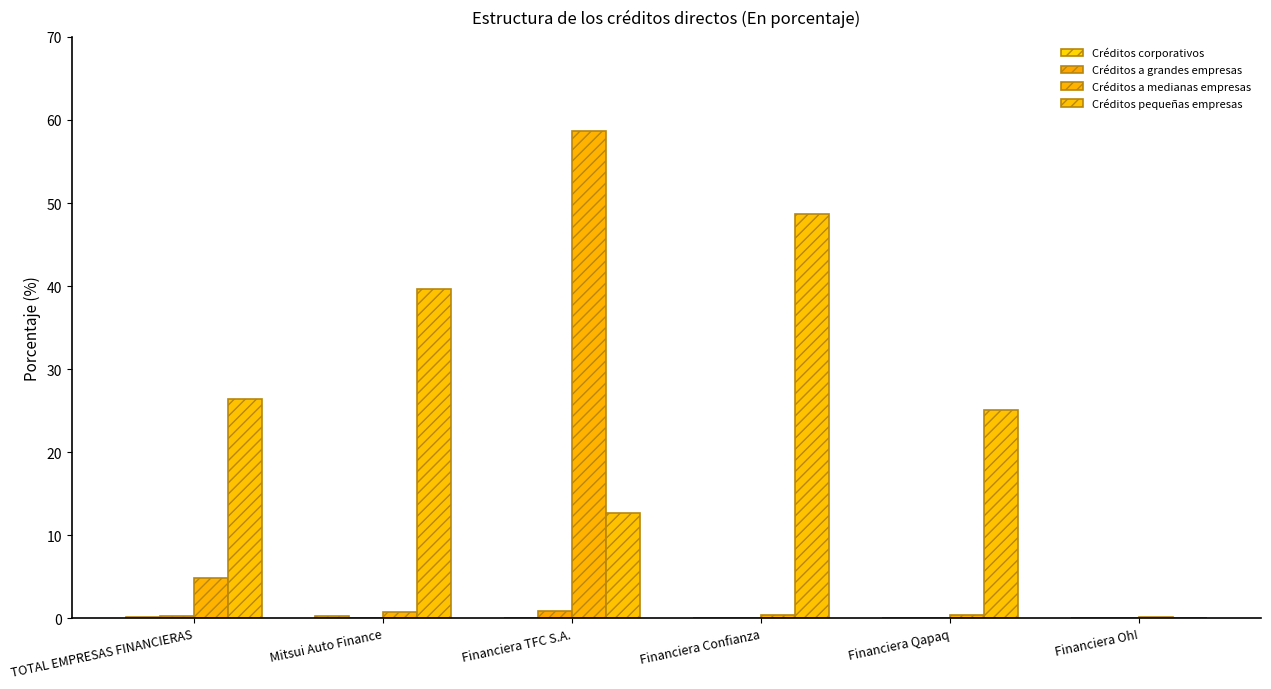

How many data points does each series have?

6